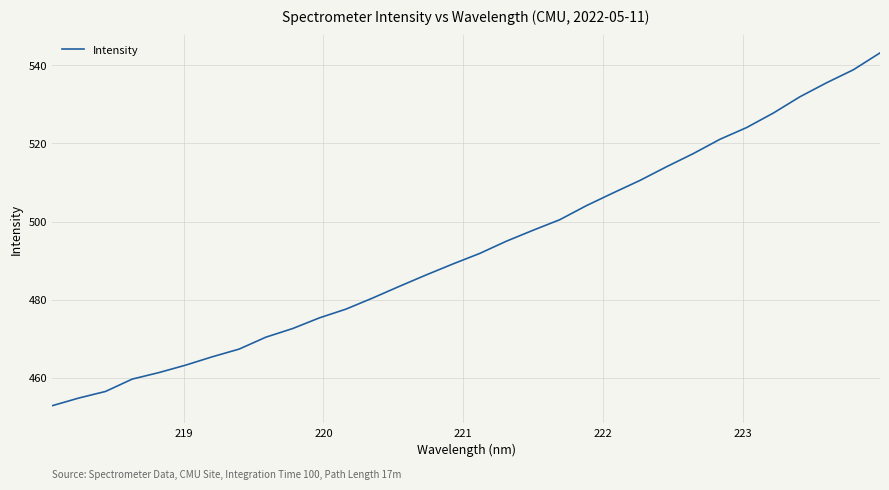

What is the minimum value shown in the chart?

452.9